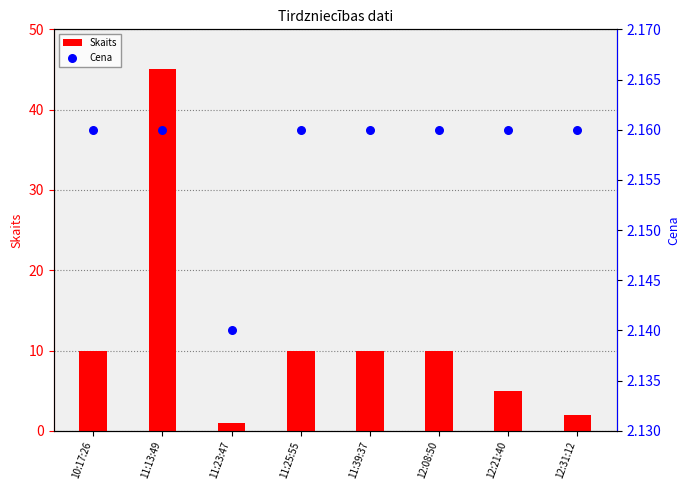

Is the value of Skaits at 10:17:26 greater than the value of Cena at 12:21:40?

Yes